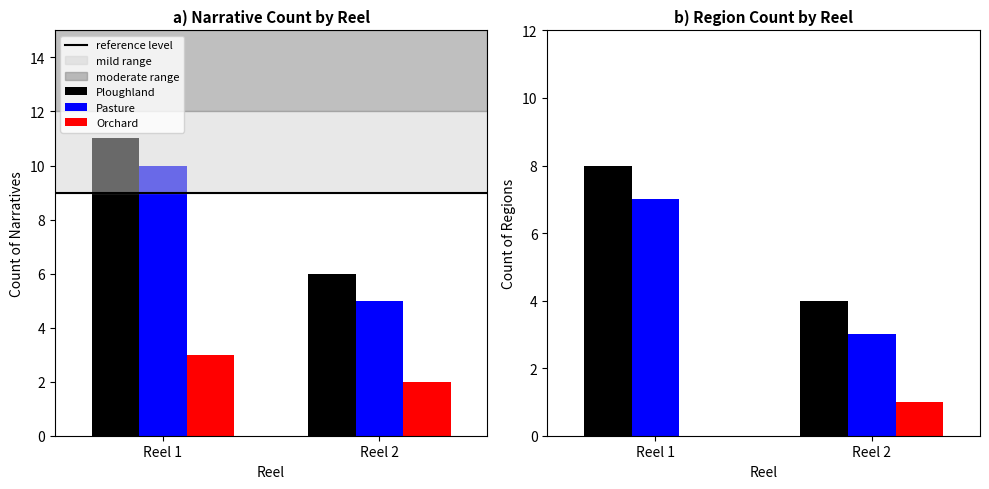

Between Reel 1 and Reel 2, which series saw the biggest shift?

Ploughland